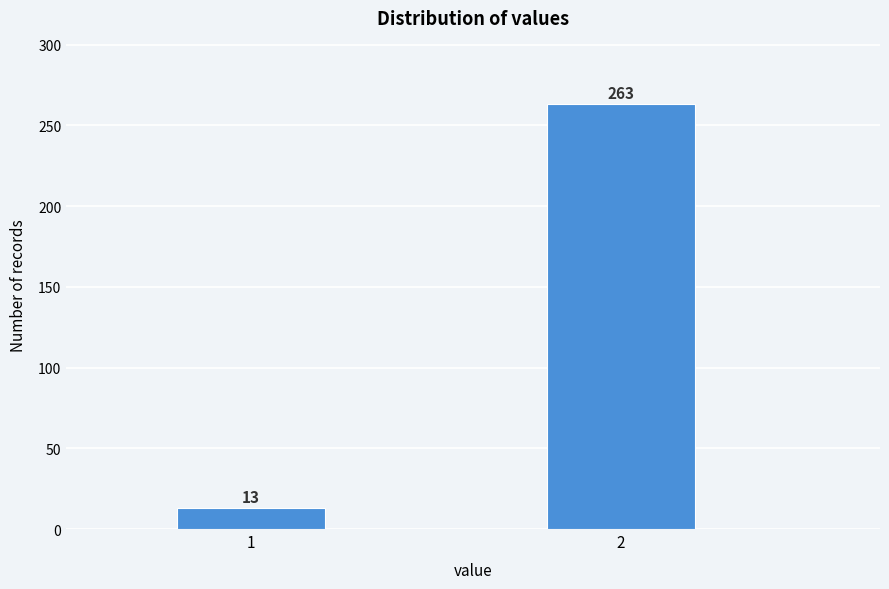

Reading right to left, list all the values displayed in this chart.

263	13